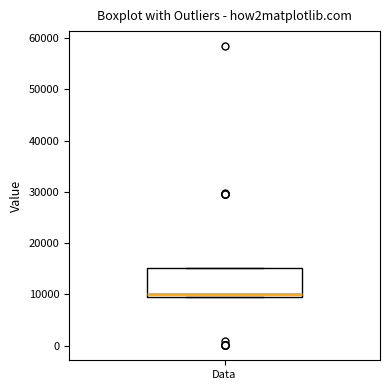

Read this box plot against the y-axis: the position of the median line, the range covered by the box, and the ends of both whiskers. The values are not printed on the chart, so give them approximately, as read against the axis.

median 10000, box 9000 to 15000, whiskers 9000 to 15000